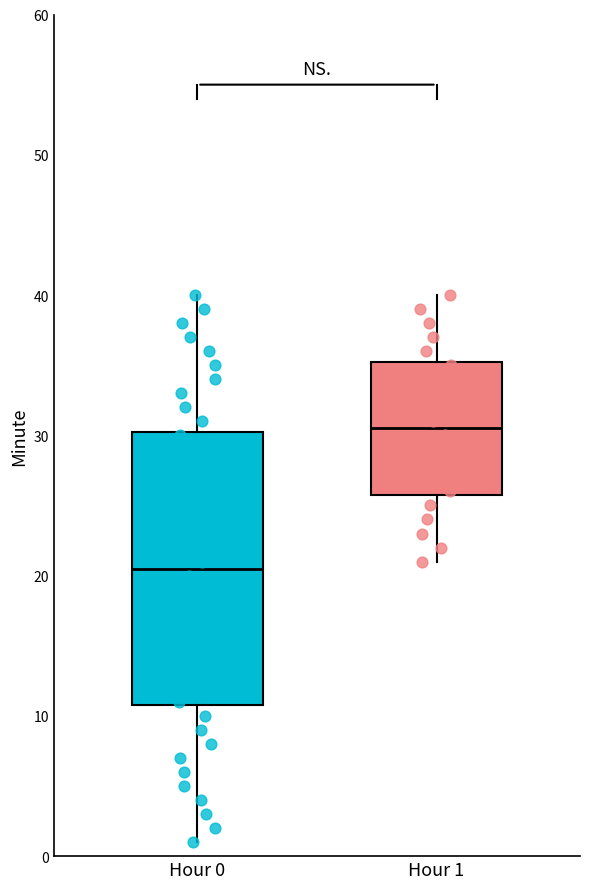

Reading left to right, transcribe this box plot: for each box, give where its median line is, the range the box spans, and where its two whiskers end, as read against the y-axis. The values are not printed on the chart, so give them approximately, as read against the axis.

Hour 0: median 21, box 11 to 30, whiskers 1 to 40
Hour 1: median 31, box 26 to 35, whiskers 21 to 40